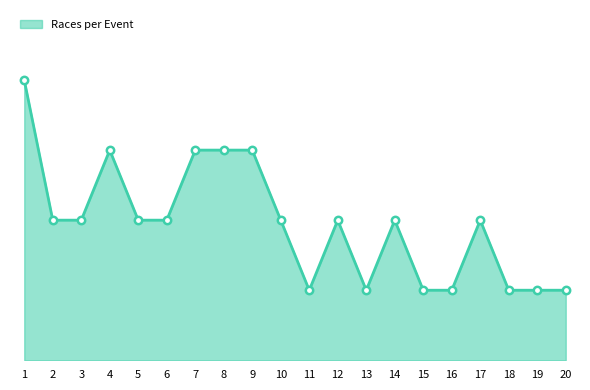

Is this an area chart (filled region under the line)?

Yes